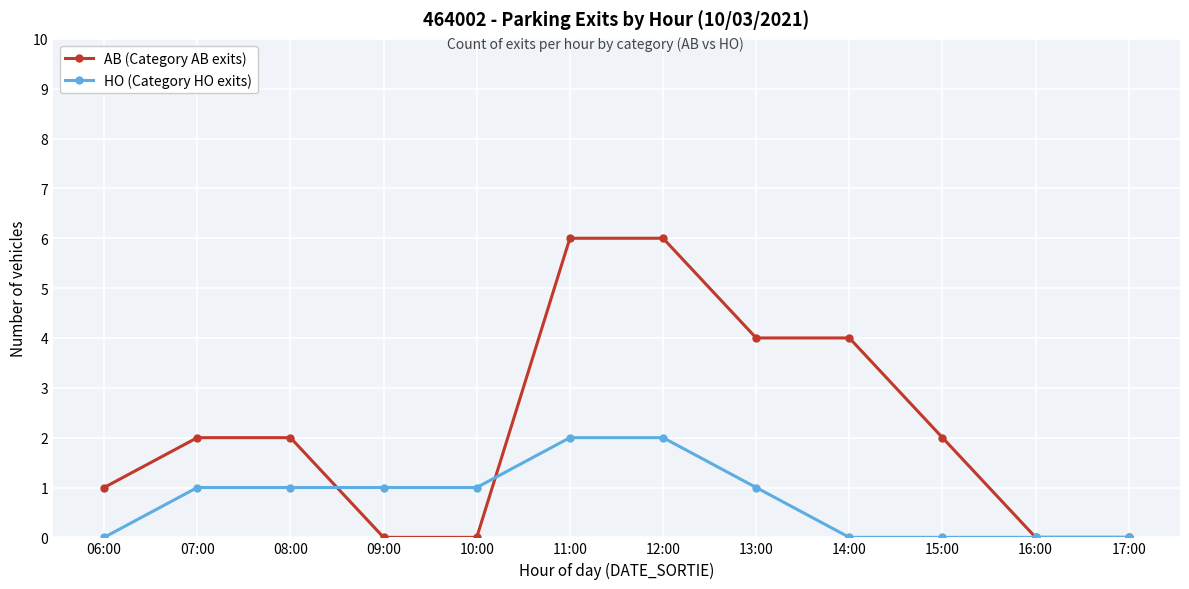

What is the label of the 10th point from the left?

15:00